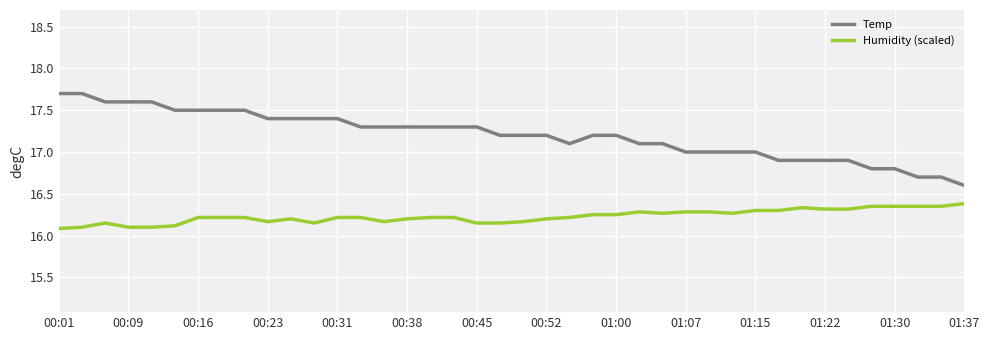

True or false: Temp and Humidity (scaled) intersect in this chart.

False